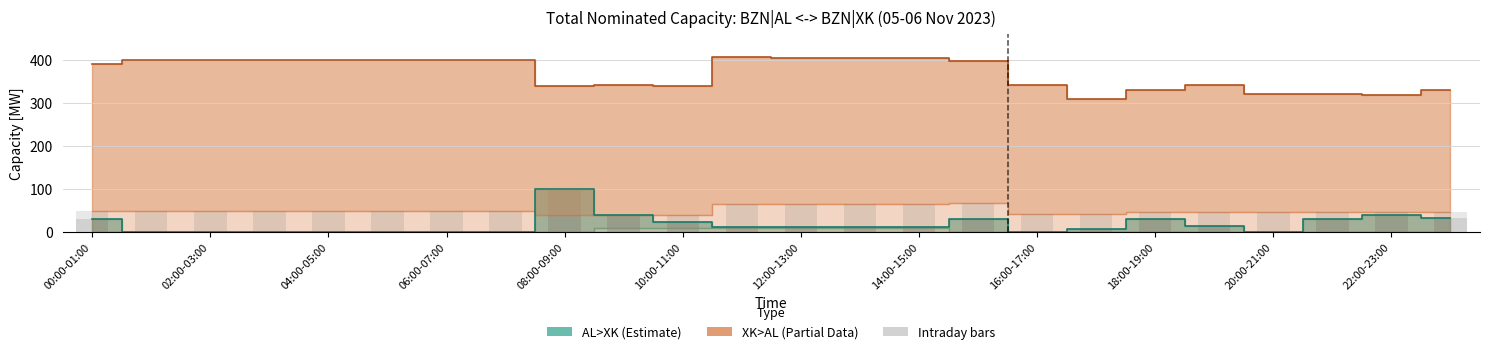

What is the total value across all series at 21?

79